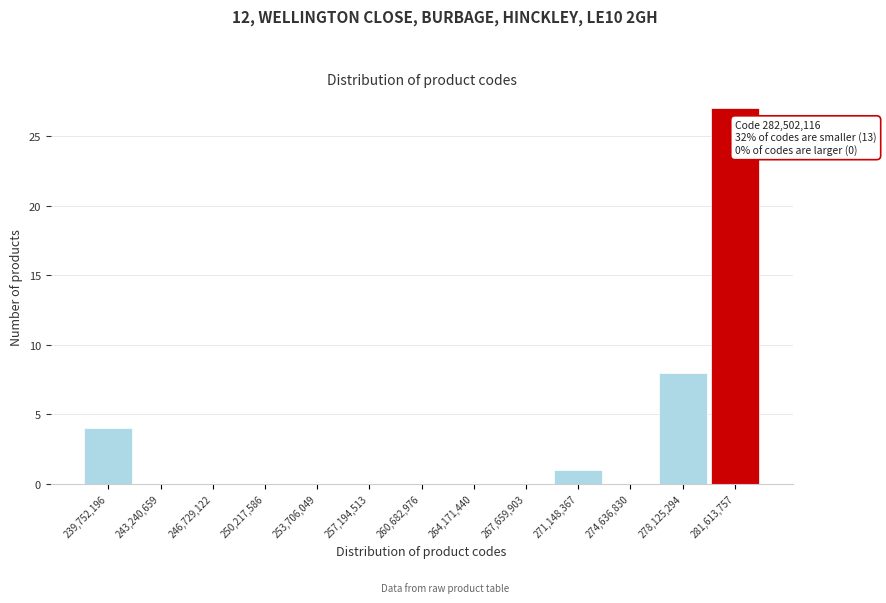

Reading left to right, extract all data points from this chart.

239,752,196=4	243,240,659=0	246,729,122=0	250,217,586=0	253,706,049=0	257,194,513=0	260,682,976=0	264,171,440=0	267,659,903=0	271,148,367=1	274,636,830=0	278,125,294=8	281,613,757=27